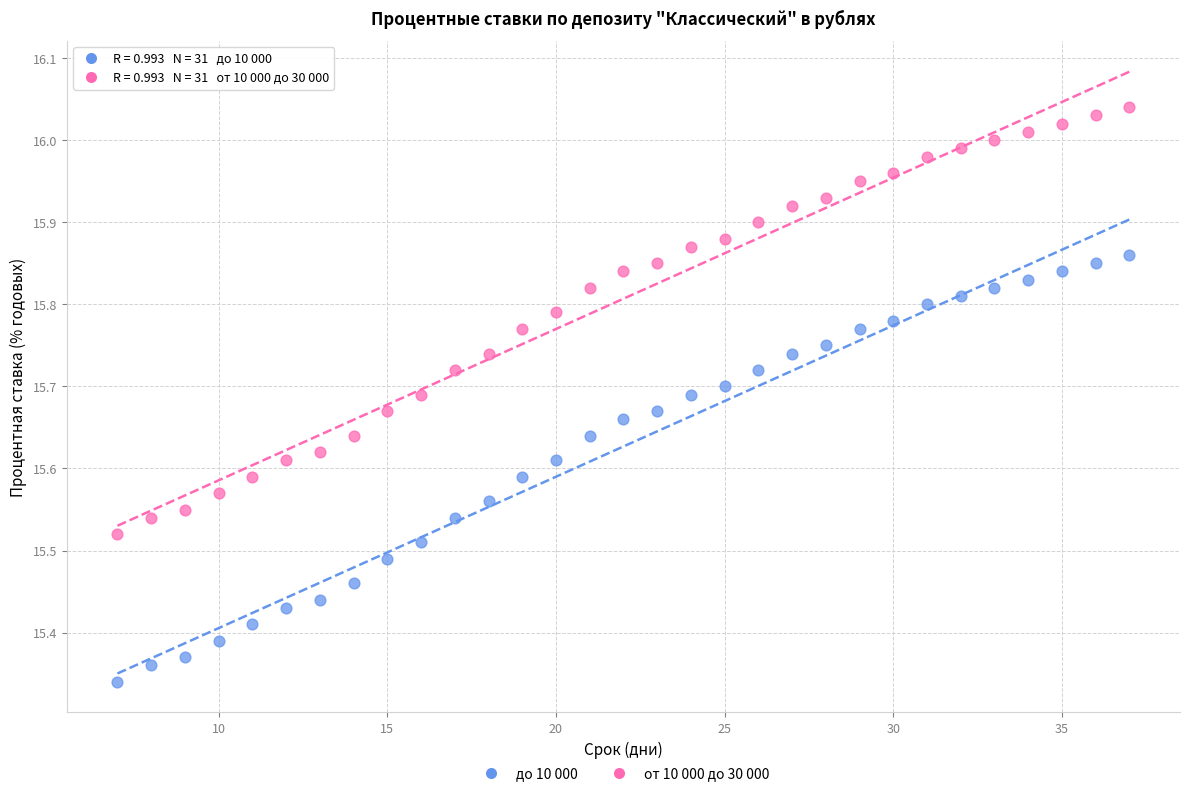

Which series contains the lowest Y value?

до 10 000